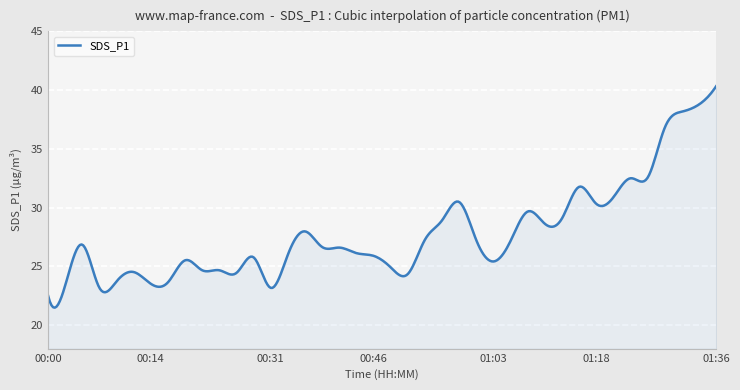

What is the smallest value displayed?

21.5